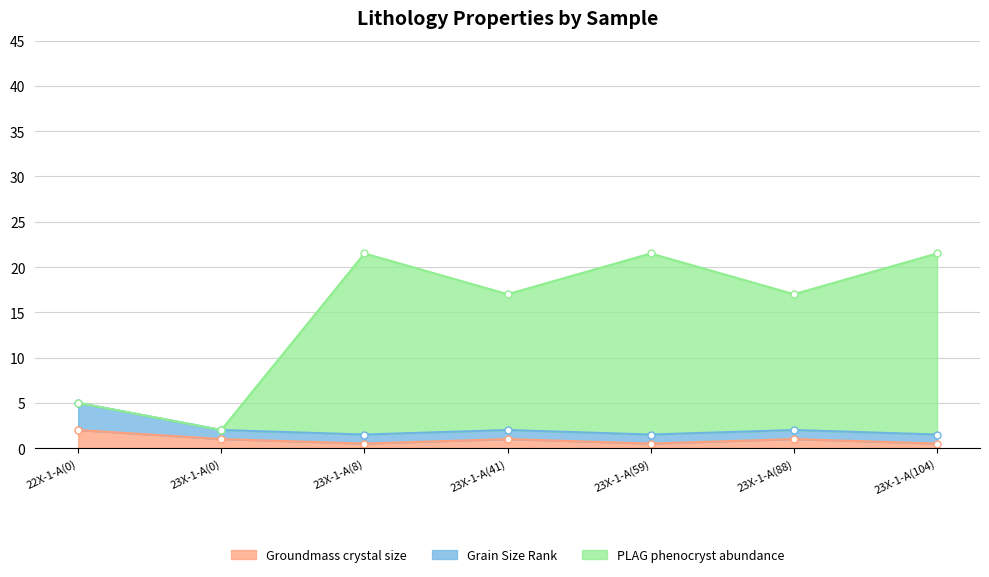

True or false: PLAG phenocryst abundance and Groundmass crystal size cross at least once.

False